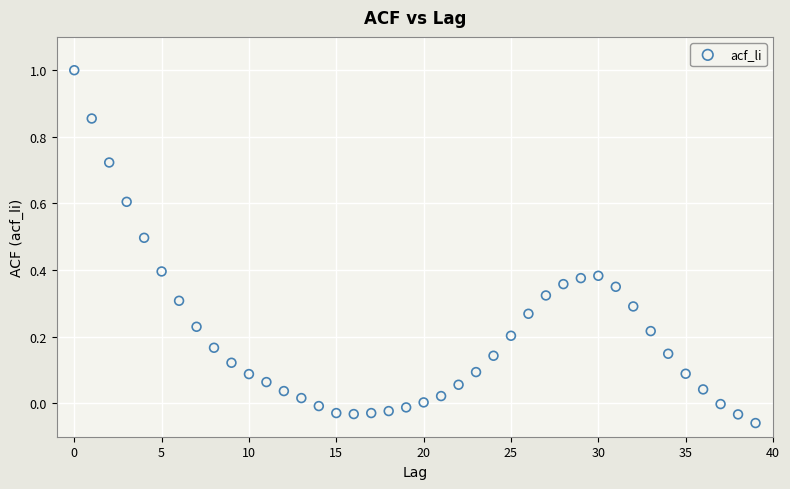

What is the range of Y values (max minus min)?

1.1